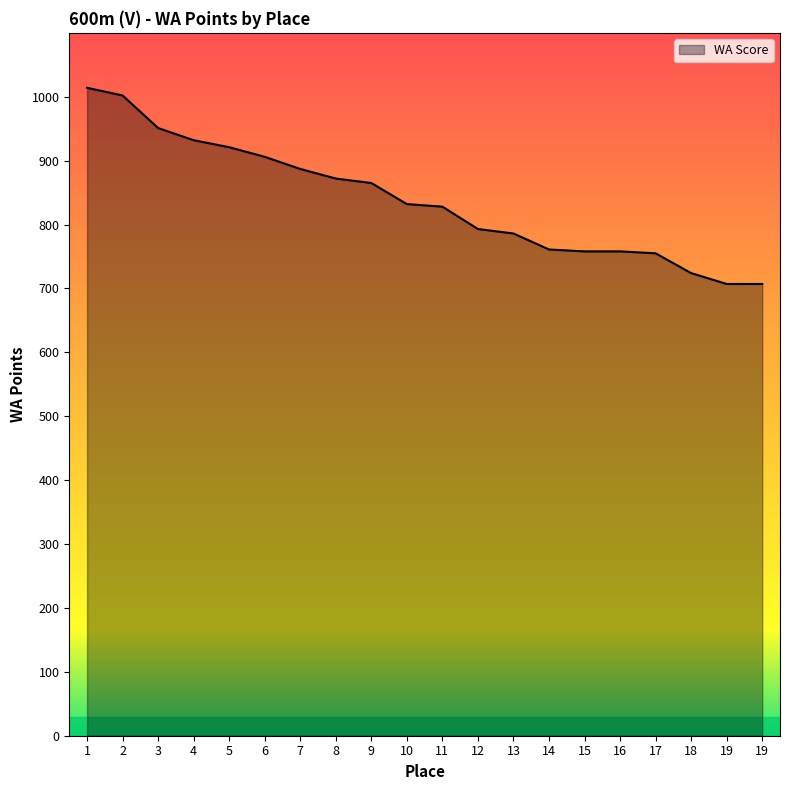

Does the chart have visible grid lines?

No